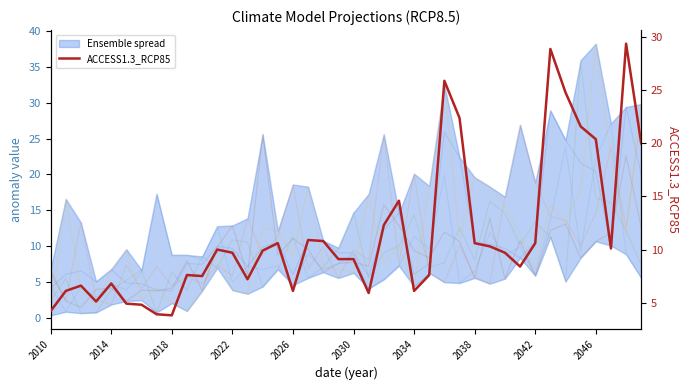

What is the total value across all series at 10?

36.7